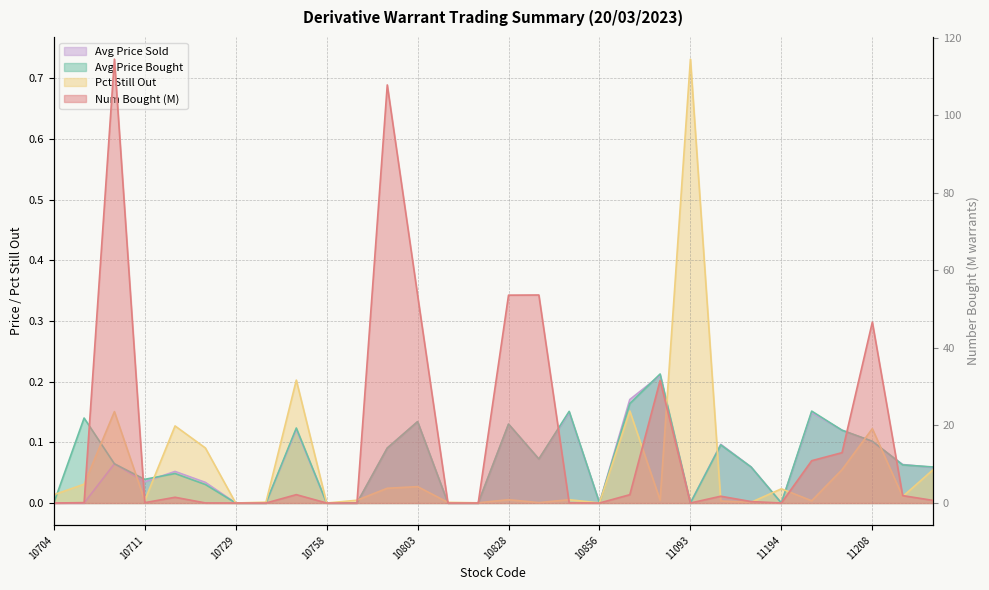

What is the value of the Num Bought (M) point at the 5th from the left?

1.5